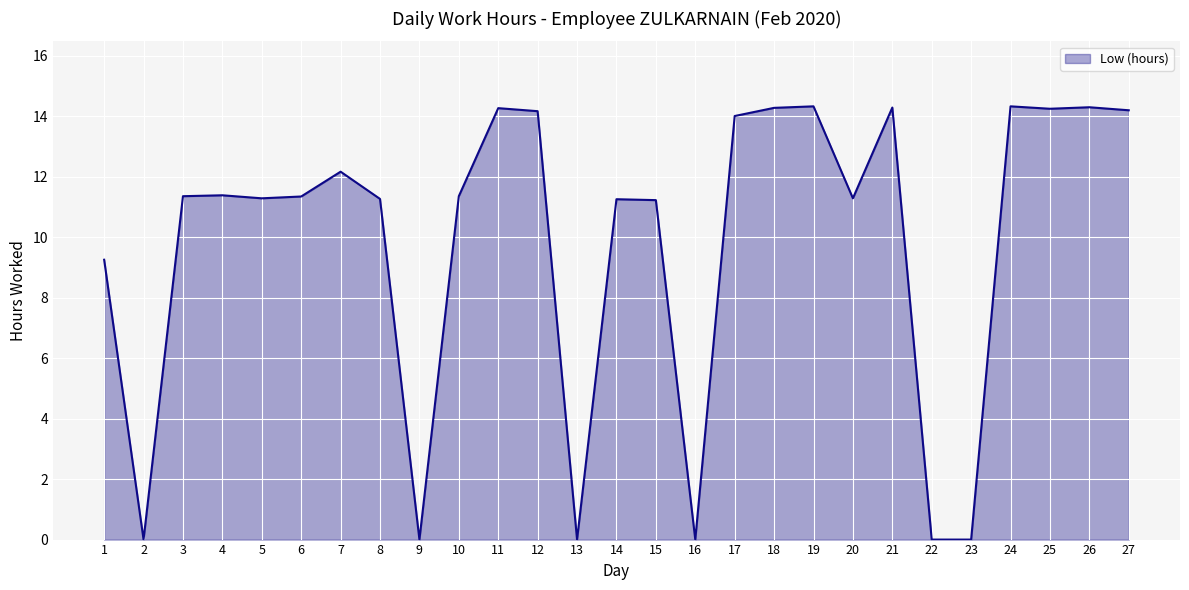

What is the difference between the maximum and minimum values?

14.3